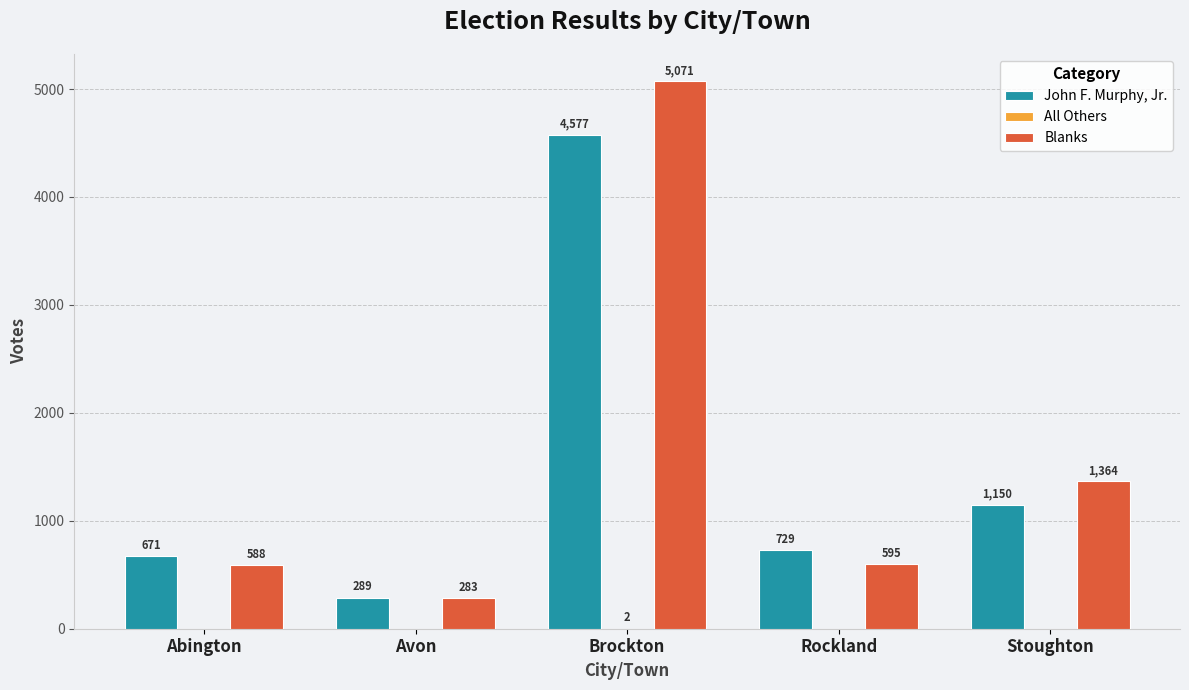

True or false: Blanks has a value of 2493 at Brockton.

False